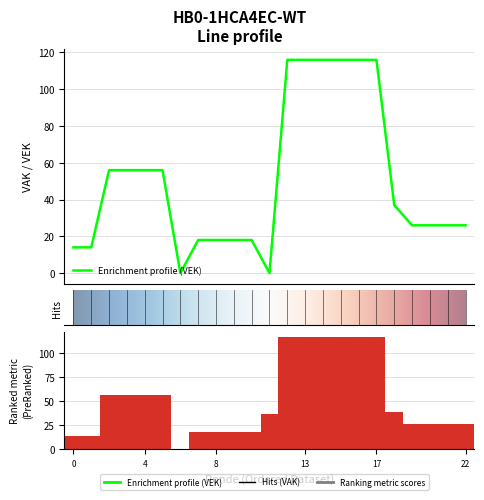

What is the difference between the VEK values at 4 and VEK?

42